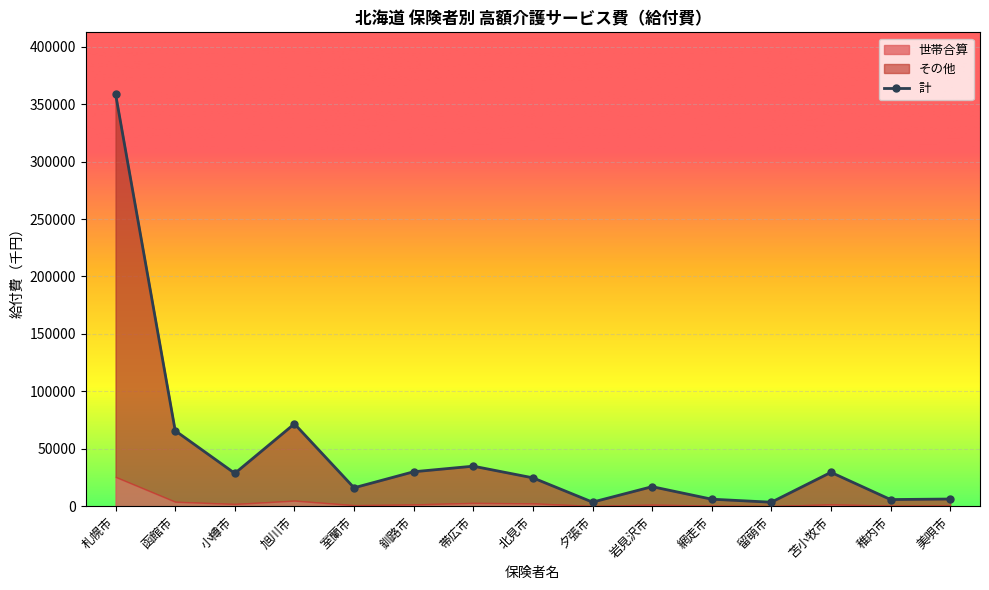

Reading right to left, transcribe all the data shown in this chart.

世帯合算: 美唄市=618.4	稚内市=487.0	苫小牧市=1597.0	留萌市=144.7	網走市=499.3	岩見沢市=1326.5	夕張市=229.7	北見市=2436.1	帯広市=2866.4	釧路市=1535.3	室蘭市=894.8	旭川市=4848.8	小樽市=1940.5	函館市=3872.1	札幌市=25466.9
その他: 美唄市=5610.8	稚内市=5270.2	苫小牧市=27876.5	留萌市=3299.0	網走市=5578.8	岩見沢市=15663.2	夕張市=3282.5	北見市=22238.7	帯広市=31969.3	釧路市=28441.2	室蘭市=15113.5	旭川市=66857.6	小樽市=26643.0	函館市=61853.5	札幌市=333318.9
計: 美唄市=6229.2	稚内市=5757.2	苫小牧市=29473.5	留萌市=3443.7	網走市=6078.1	岩見沢市=16989.7	夕張市=3512.3	北見市=24674.8	帯広市=34835.7	釧路市=29976.6	室蘭市=16008.3	旭川市=71706.4	小樽市=28583.5	函館市=65725.6	札幌市=358785.8